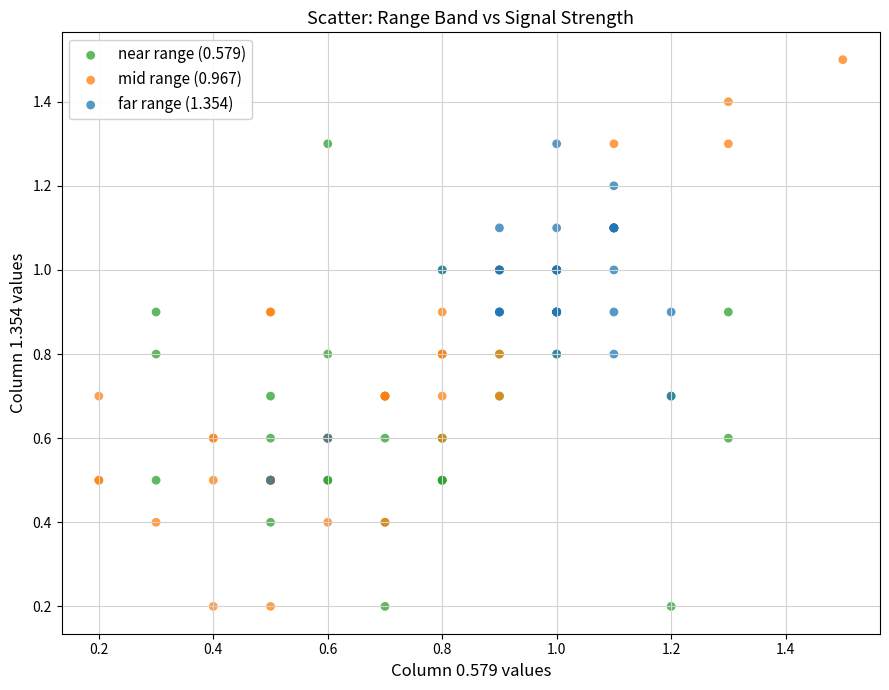

Which series has the widest spread of Y values?

mid range (0.967)